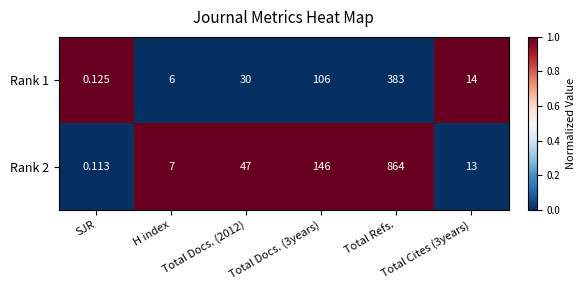

At how many categories does at least one series exceed 0?

6